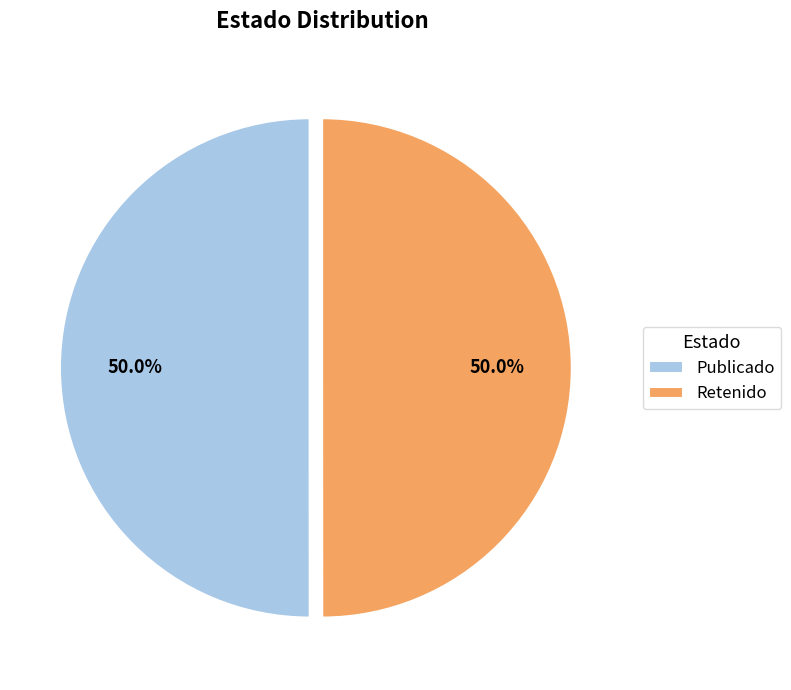

Approximately how many times larger is the value at Retenido compared to Publicado?

1.0